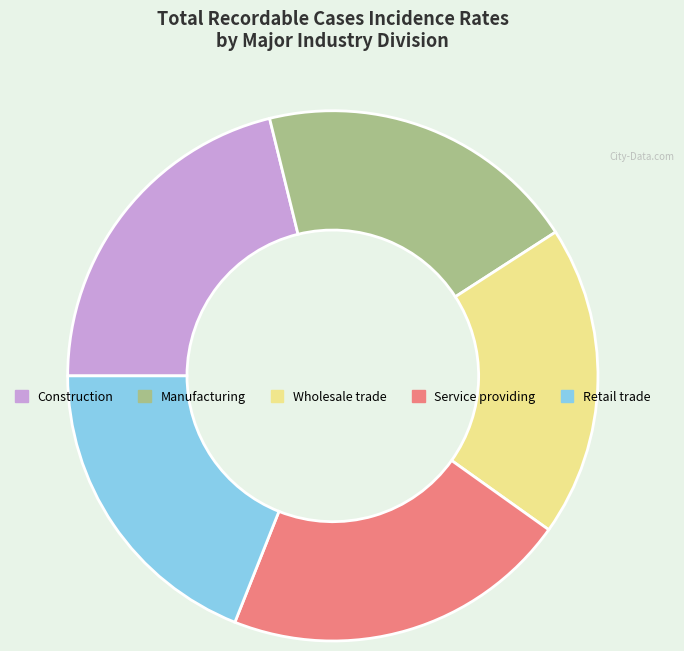

Is the sum of Retail trade and Service providing greater than half?

No